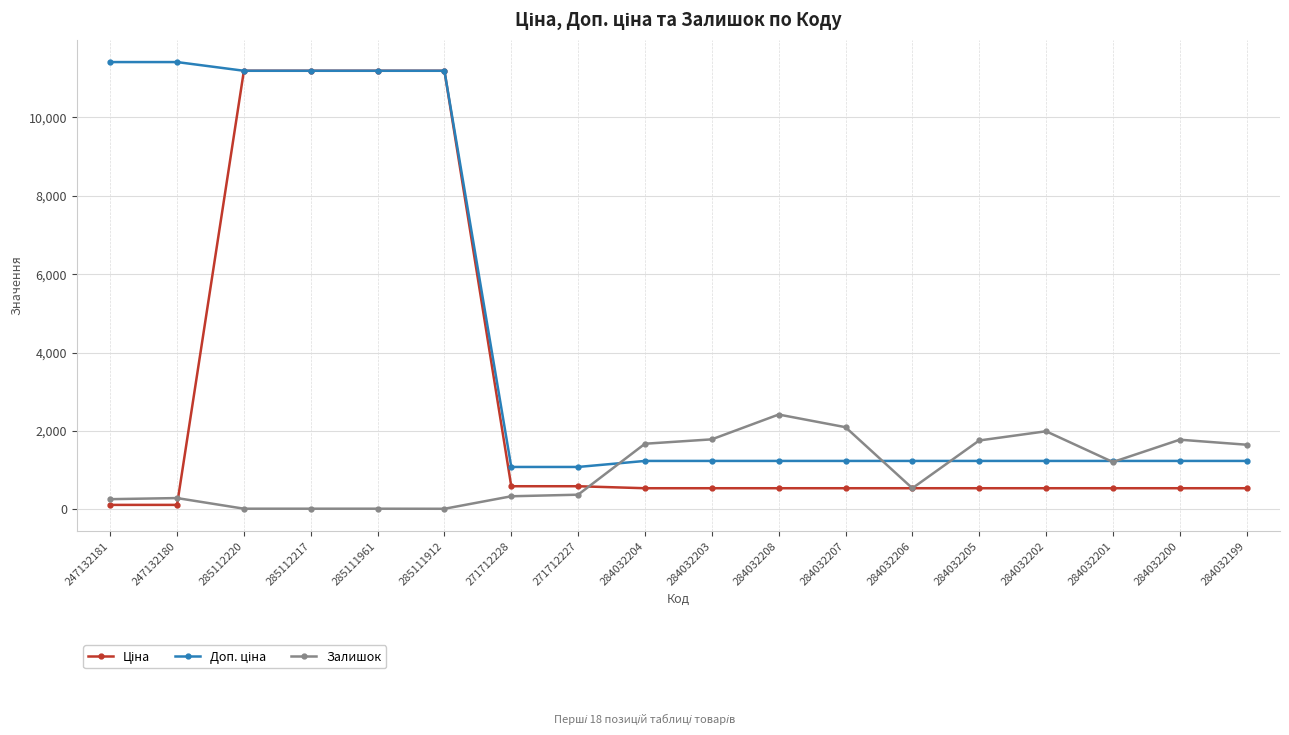

What is the maximum value shown in the chart?

11410.0